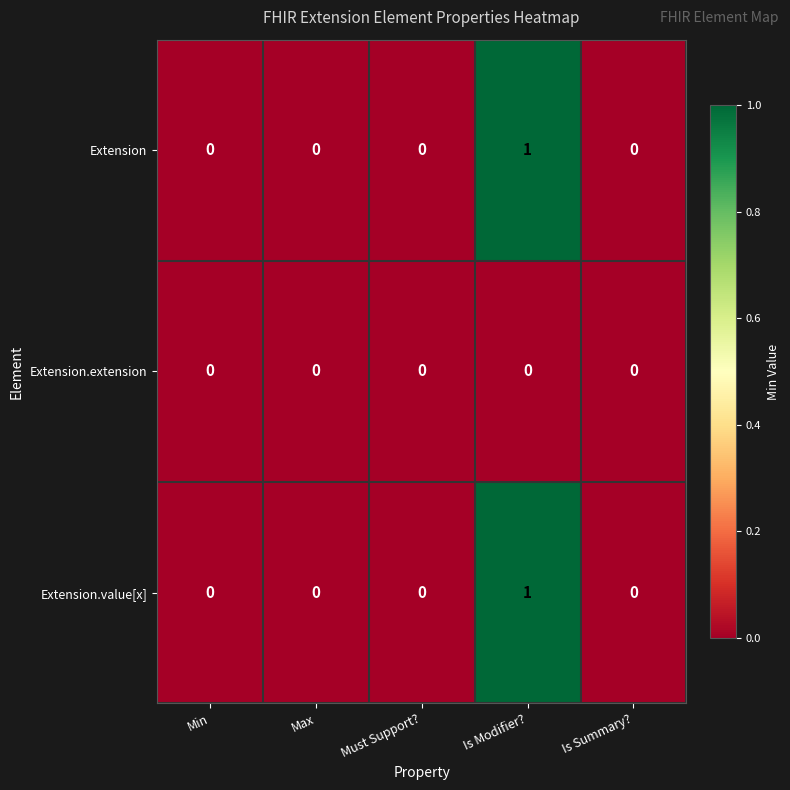

Is it true that Extension.value[x] equals 0 at Min?

True